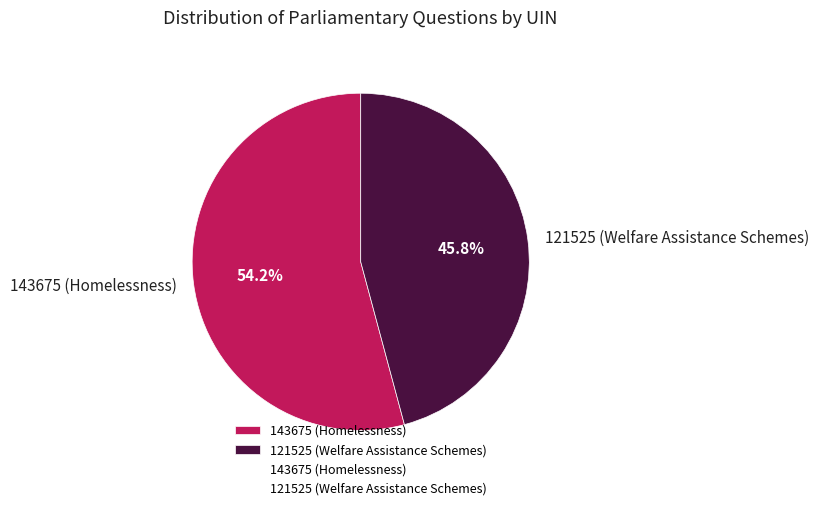

Rank the categories by value from highest to lowest.

143675 (Homelessness), 121525 (Welfare Assistance Schemes)